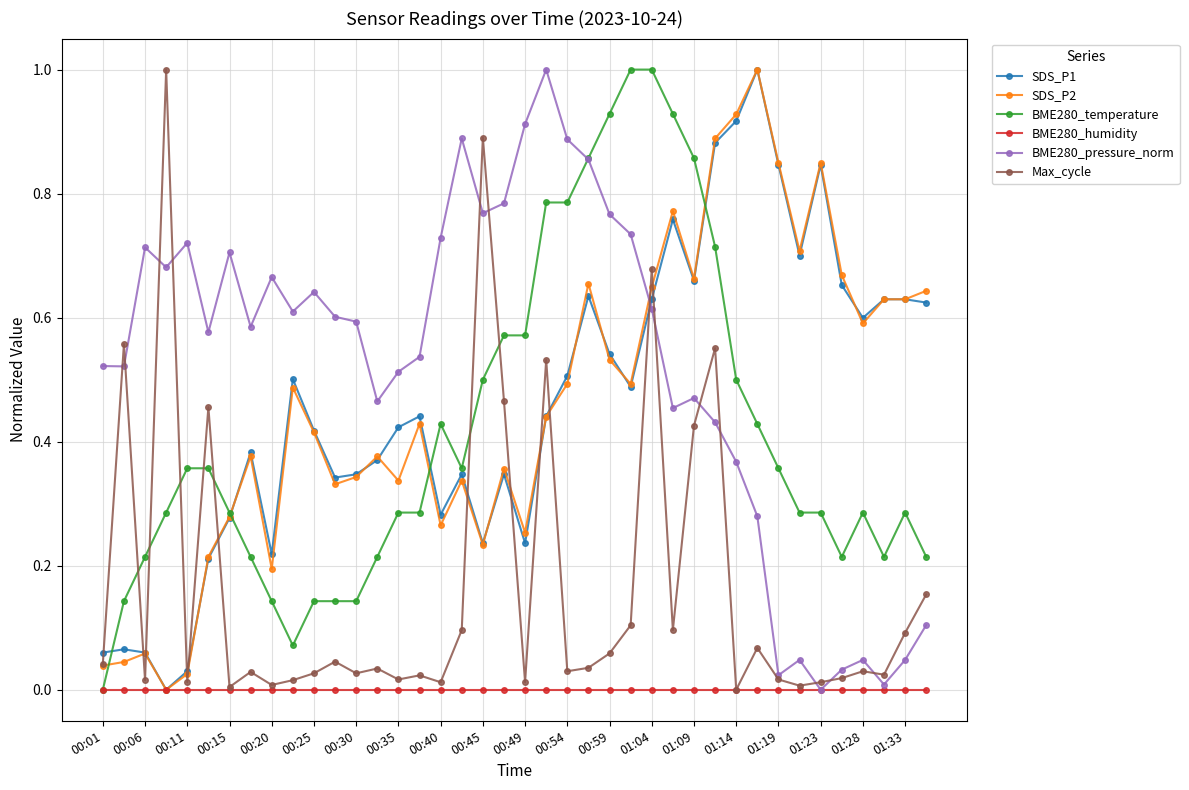

What is the greatest value displayed?

1.0